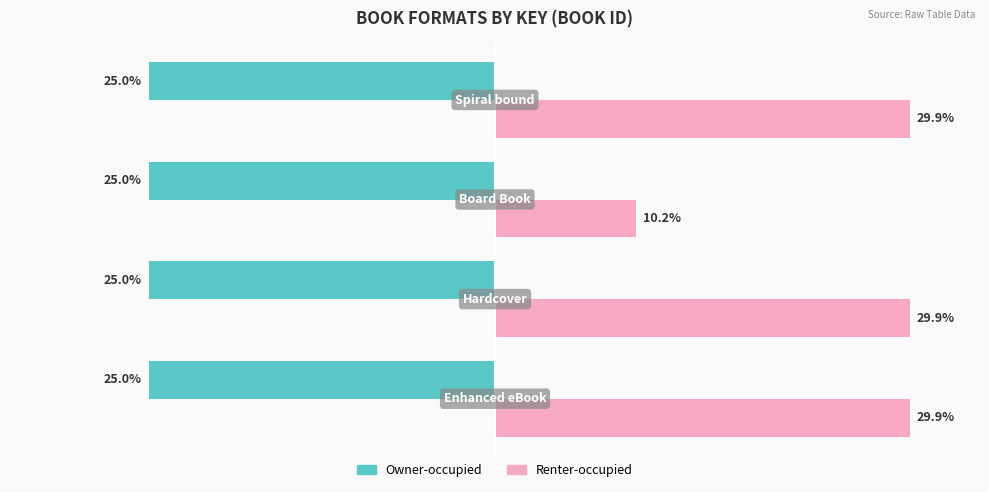

Which series has the largest range (max minus min)?

Renter-occupied